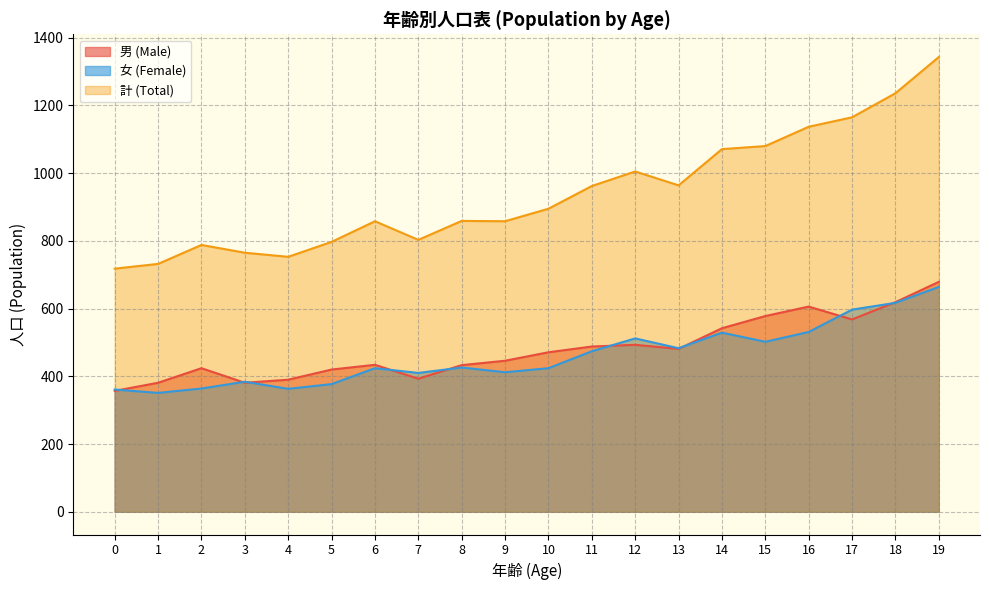

Reading left to right, transcribe all the data shown in this chart.

男 (Male): 0=357	1=381	2=424	3=381	4=390	5=420	6=434	7=393	8=433	9=446	10=471	11=488	12=493	13=481	14=542	15=578	16=606	17=568	18=619	19=679
女 (Female): 0=361	1=351	2=364	3=384	4=363	5=377	6=424	7=410	8=426	9=412	10=424	11=474	12=512	13=483	14=529	15=502	16=531	17=597	18=617	19=664
計 (Total): 0=718	1=732	2=788	3=765	4=753	5=797	6=858	7=803	8=859	9=858	10=895	11=962	12=1005	13=964	14=1071	15=1080	16=1137	17=1165	18=1236	19=1343